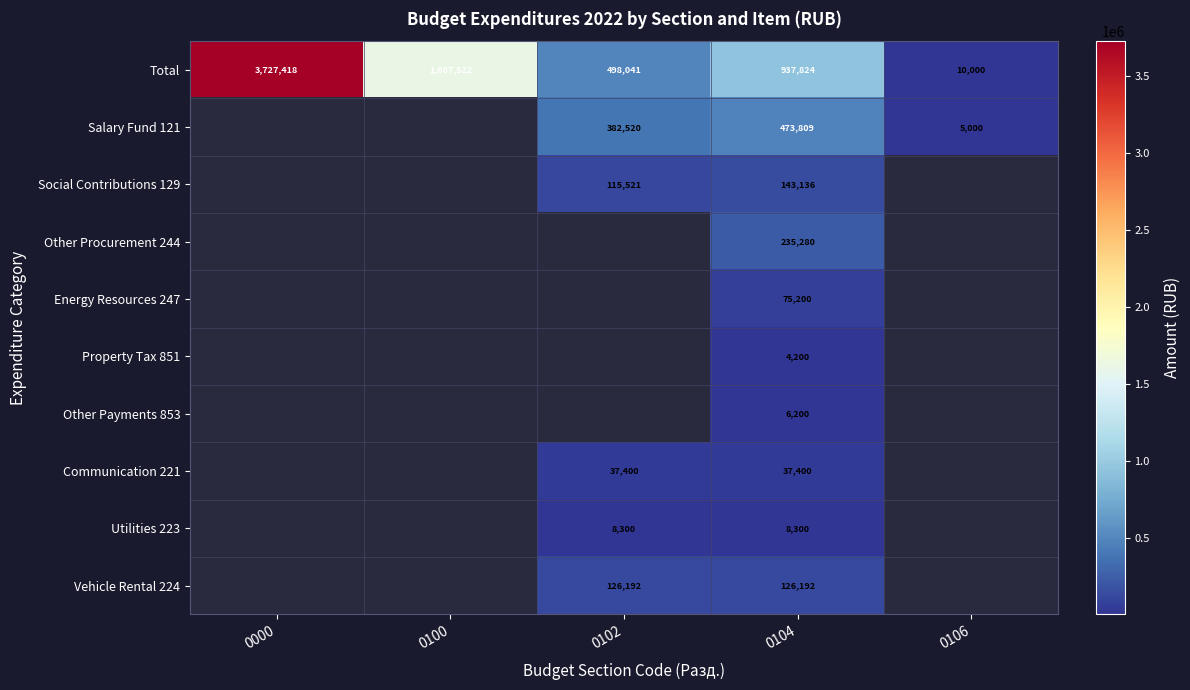

What is the spread (max minus min) of values at 0104?

933624.0